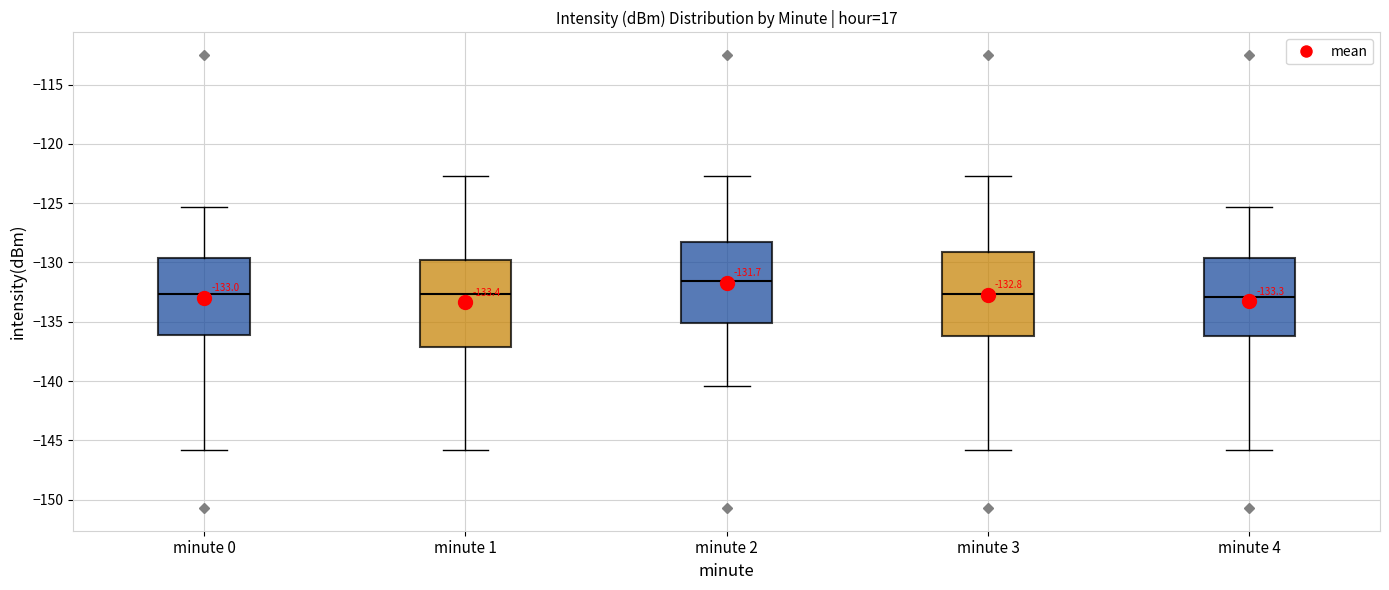

Which box has the highest median line?

minute 2